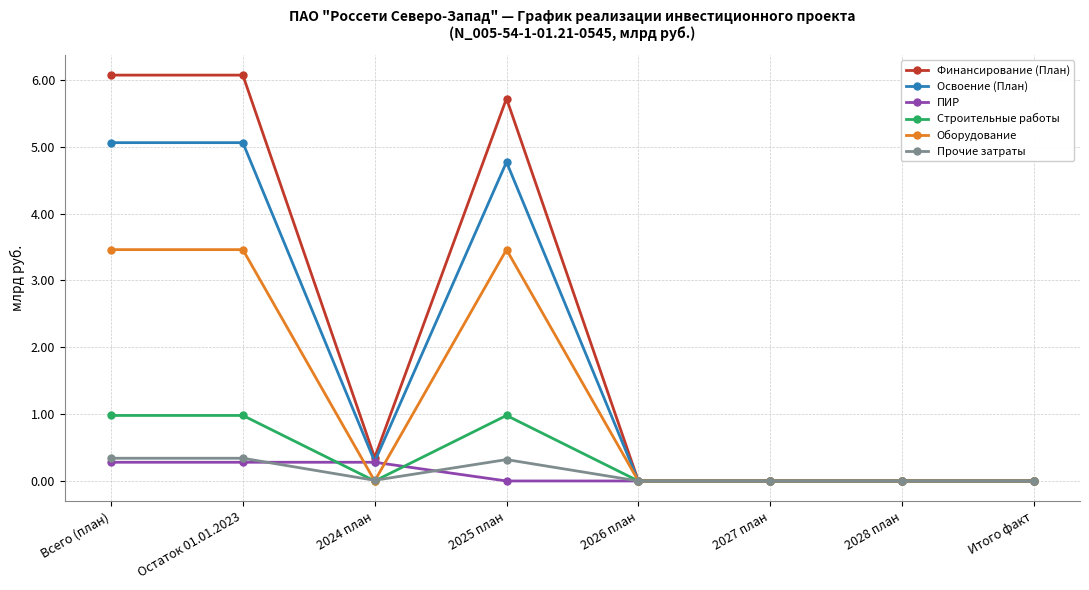

Is this an area chart (filled region under the line)?

No